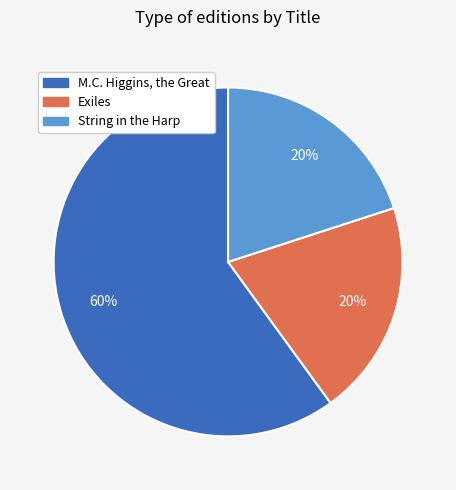

Which has a higher value, M.C. Higgins, the Great or String in the Harp?

M.C. Higgins, the Great